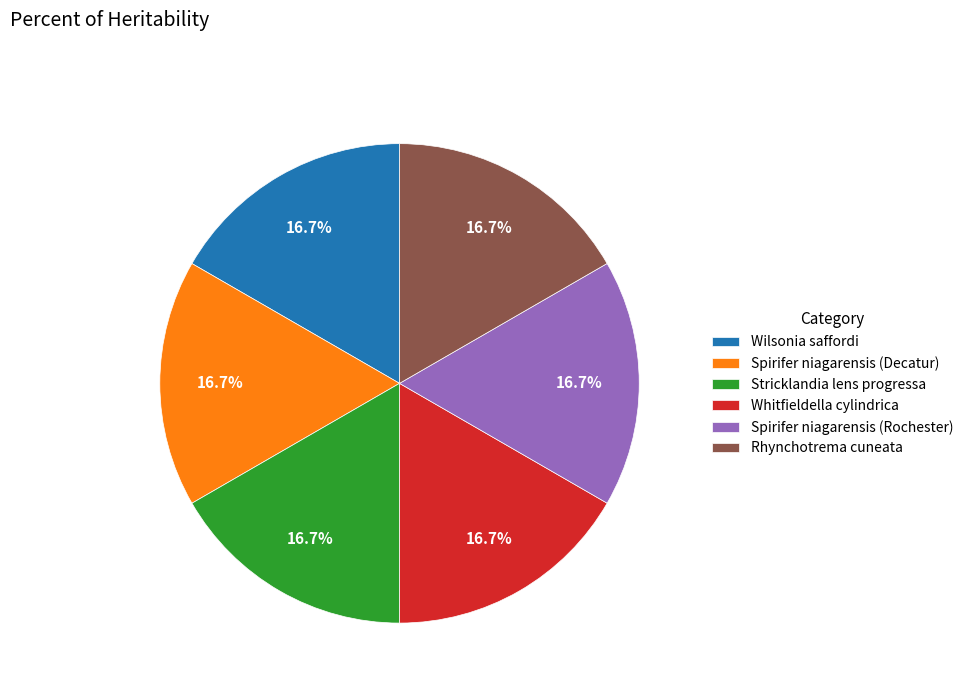

To the nearest percent, what is the average slice percentage?

17%